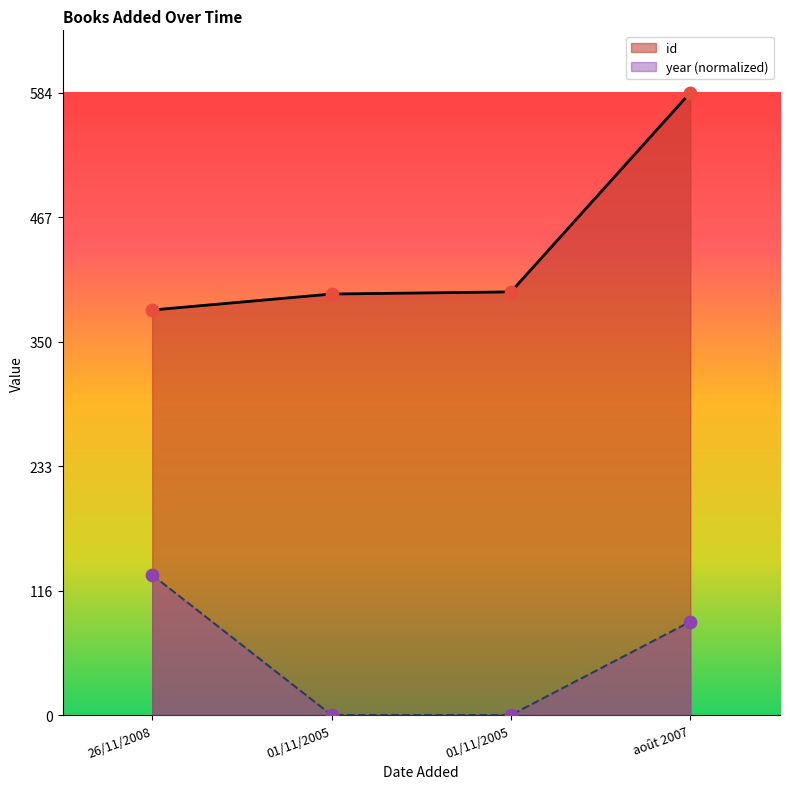

Is the value of id at août 2007 greater than the value of year at 01/11/2005?

Yes